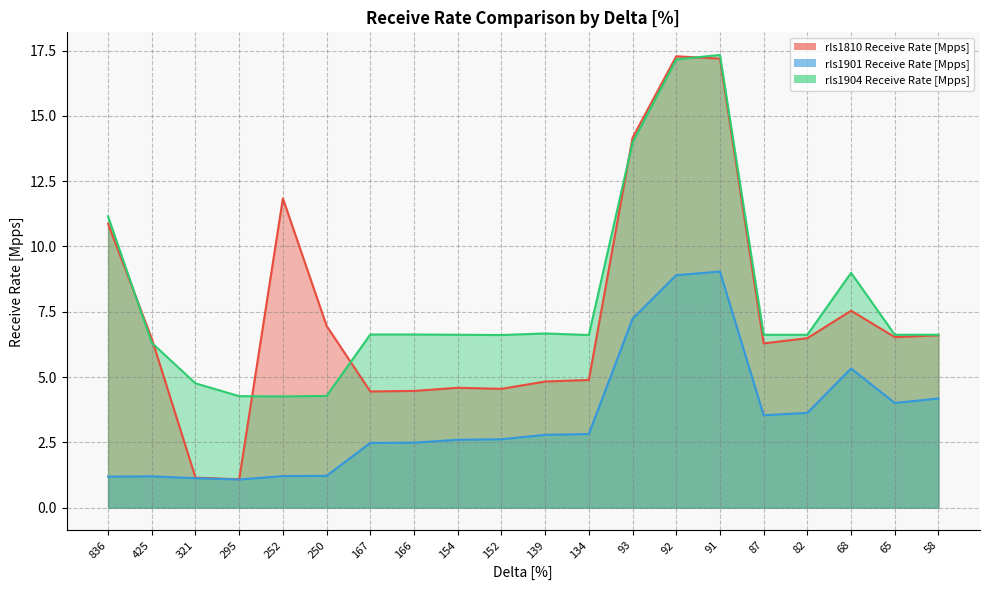

At which category is the sum across all series the highest?

91